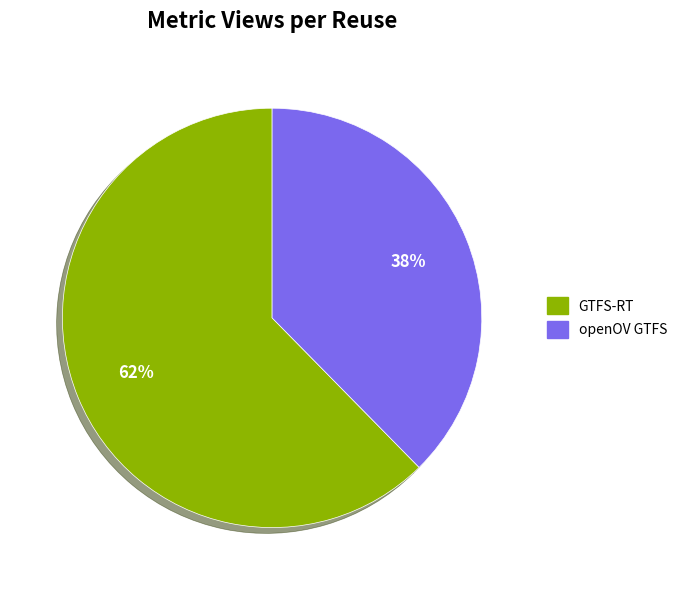

What is the largest slice in the pie chart?

GTFS-RT